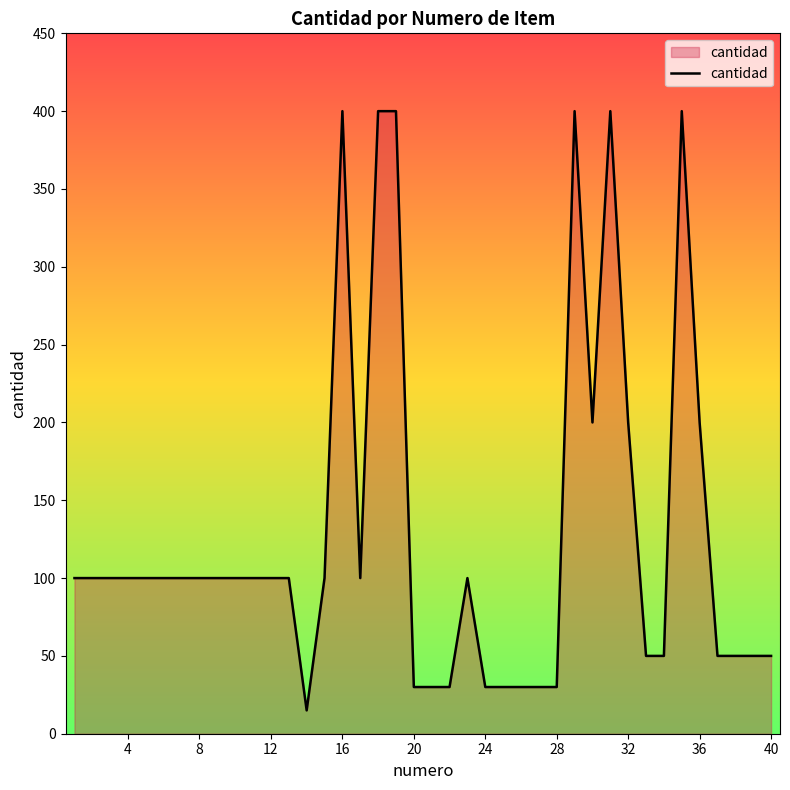

What is the difference between the second highest and minimum values?

385